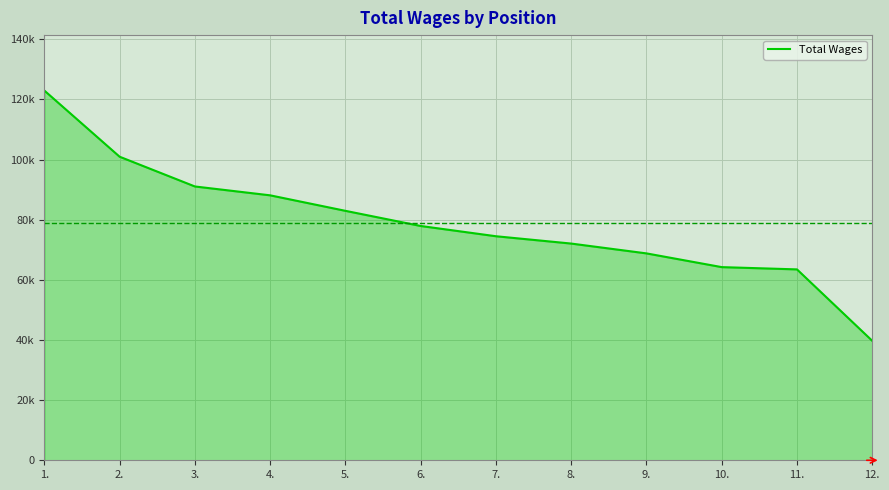

Reading left to right, what are all the values shown in this chart?

122952	100954	91061	88113	82957	77918	74508	72071	68803	64238	63482	39729